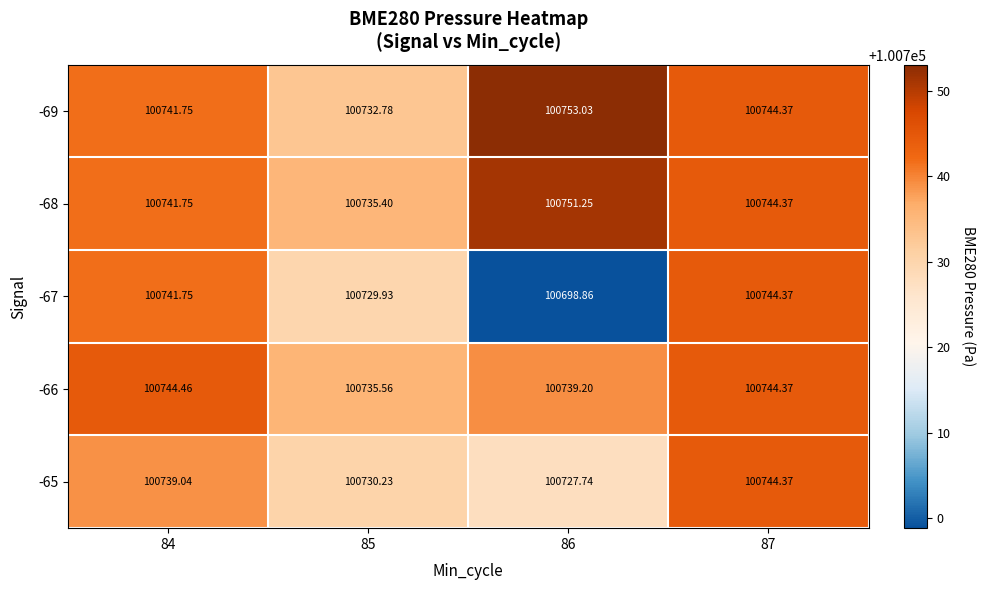

What is the difference between the highest and lowest values at 84?

5.4